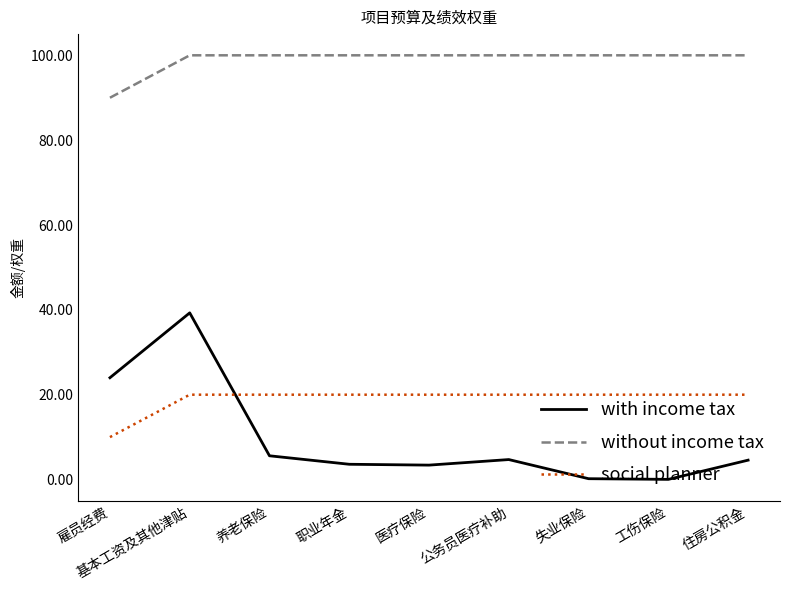

What position from the right is 雇员经费?

9